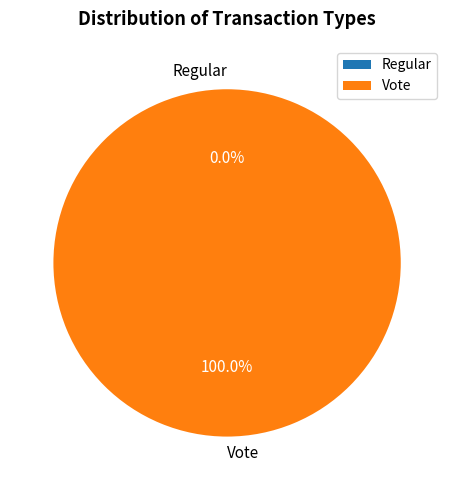

To the nearest percent, what is the average slice percentage?

50%